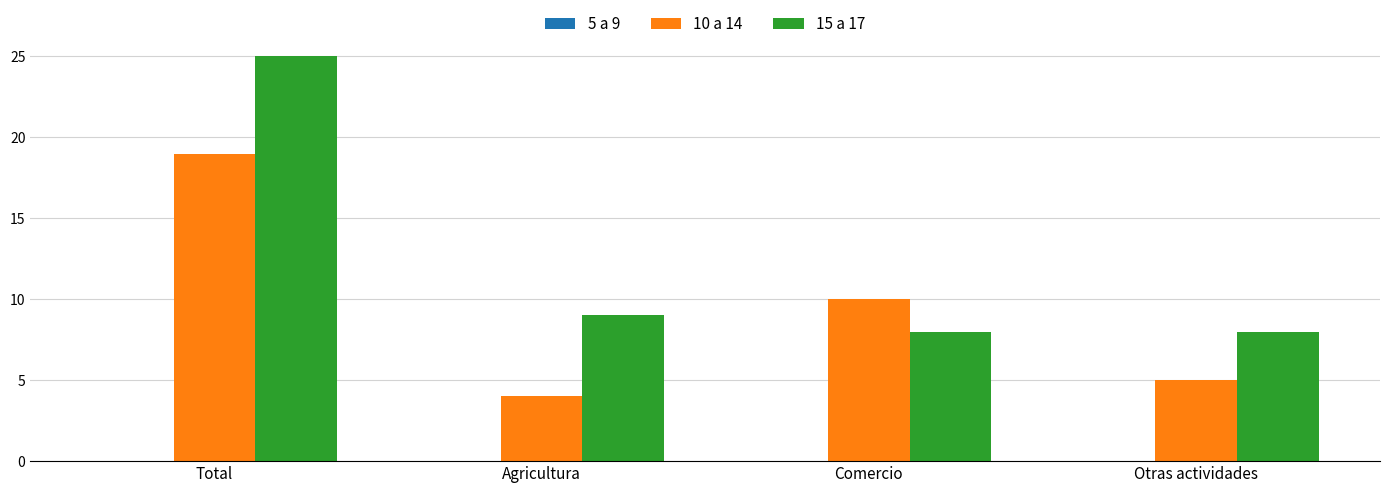

At how many categories does at least one series exceed 5?

4